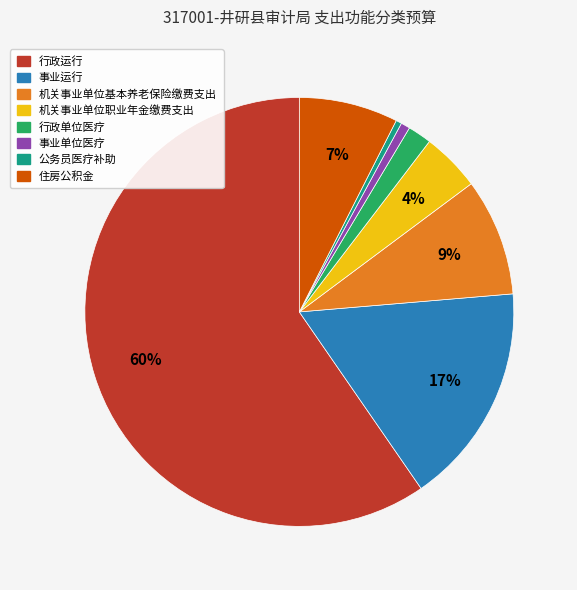

How many slices are in this pie chart?

8